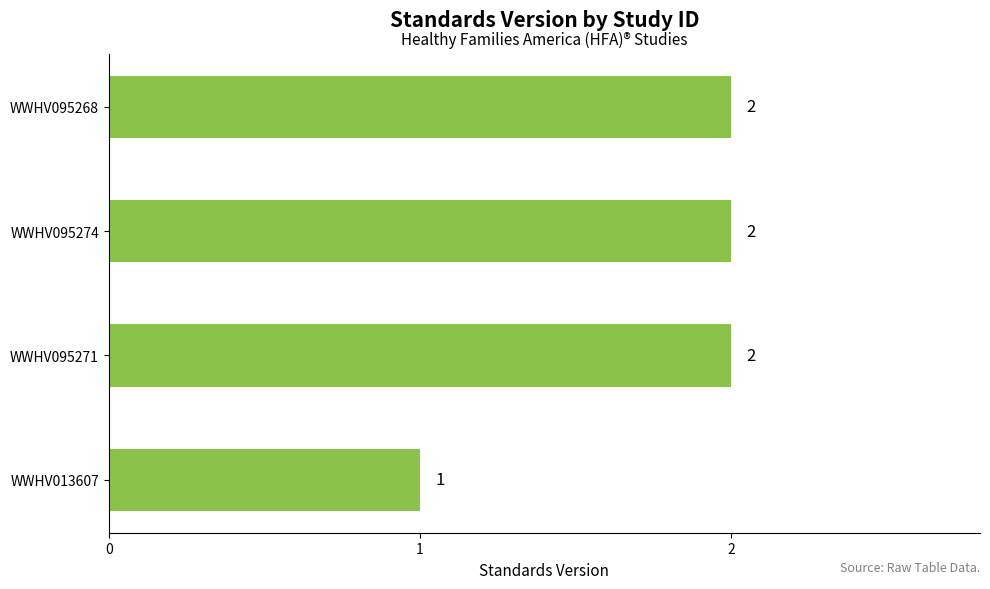

Reading top to bottom, list all the values displayed in this chart.

2	2	2	1